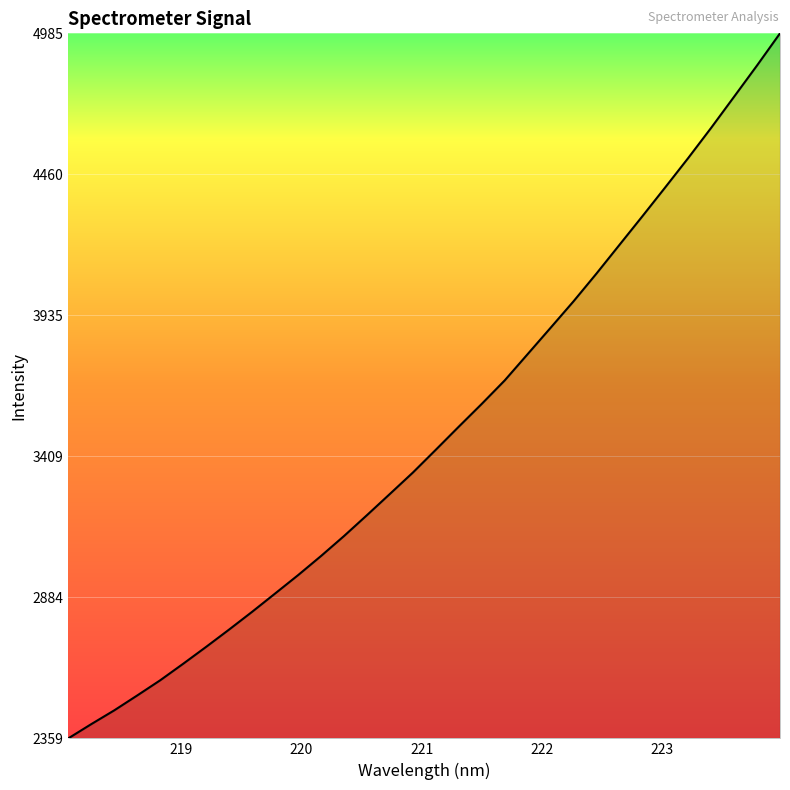

What is the maximum value shown in the chart?

4985.4